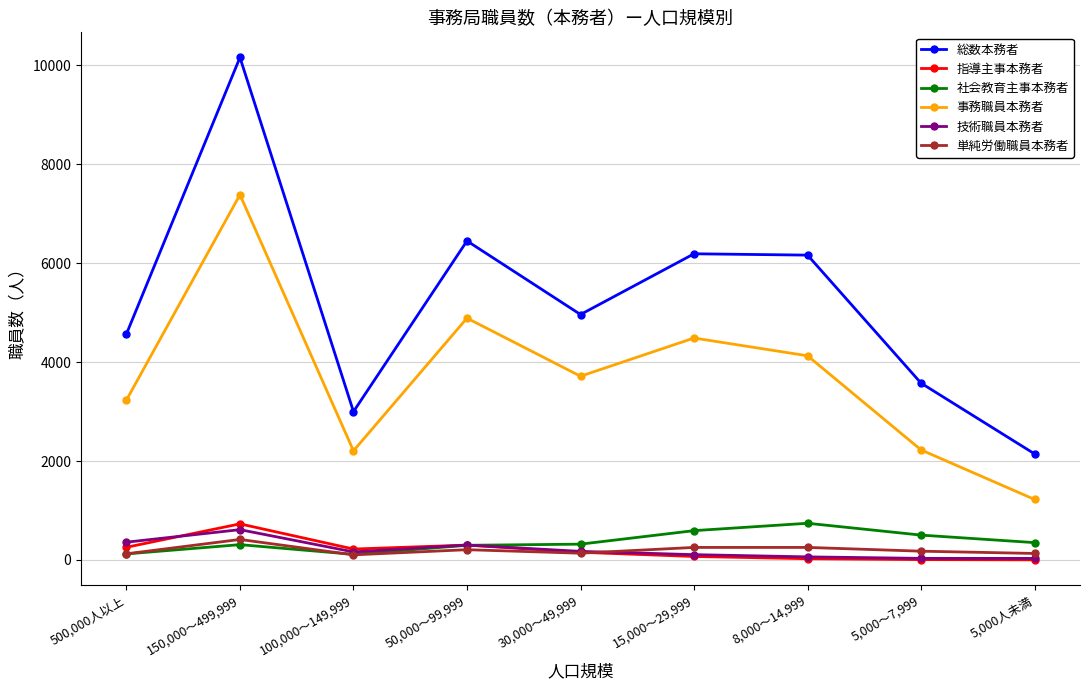

What position from the right is 30,000～49,999?

5